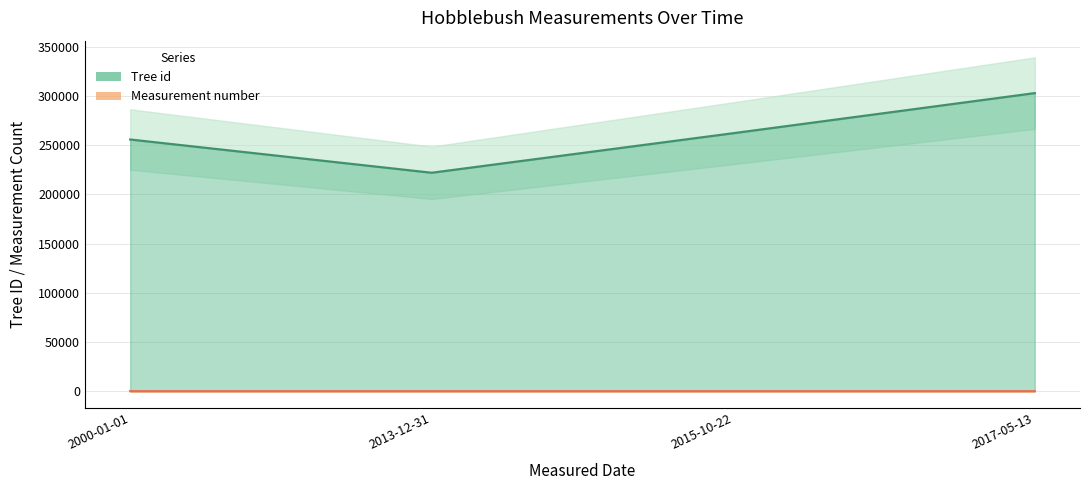

True or false: Tree id has more than 0 interior local peaks.

True